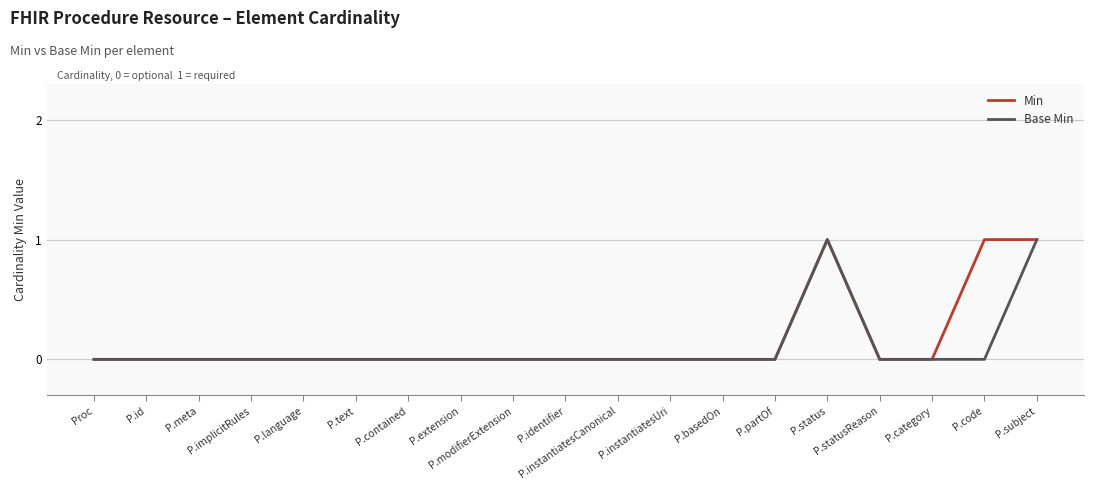

What is the maximum value for Base Min?

1